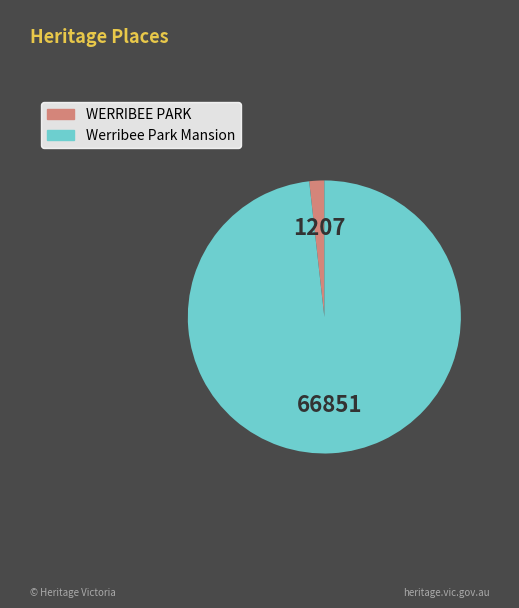

Do WERRIBEE PARK and Werribee Park Mansion together represent more than half of the pie?

Yes